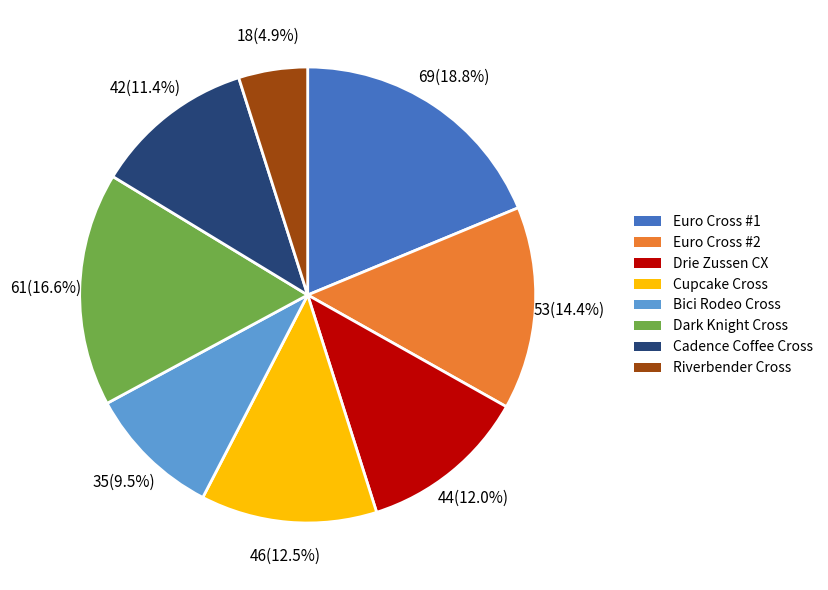

Is there a majority slice in this chart?

No